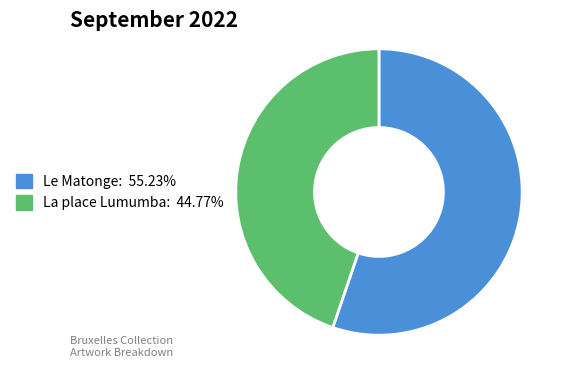

Approximately how many times larger is the value at Le Matonge compared to La place Lumumba?

1.2